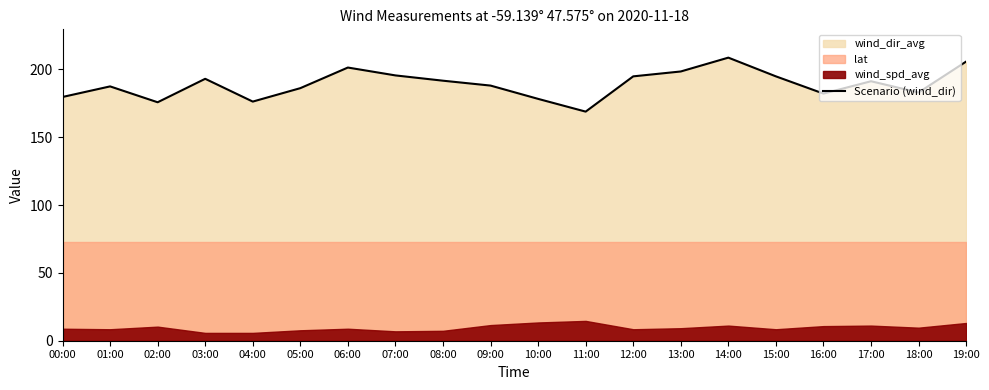

What is the highest value of the Scenario (wind_dir) series?

208.7